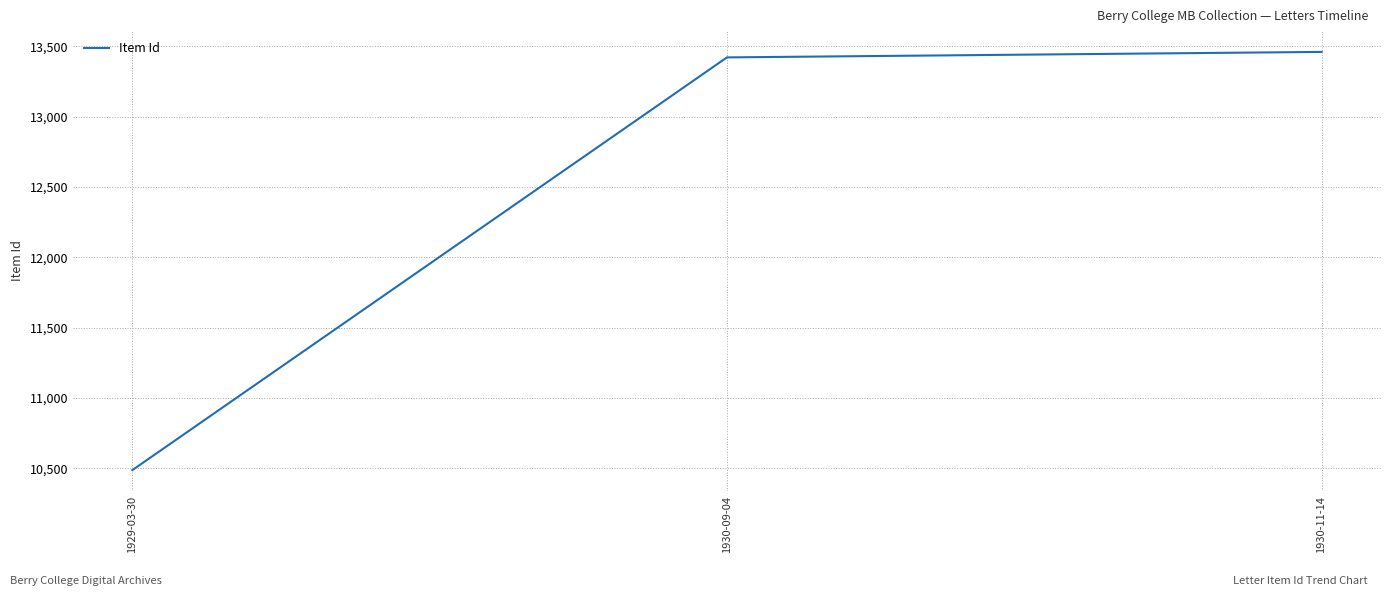

List the labels in order of value, smallest first.

1929-03-30, 1930-09-04, 1930-11-14